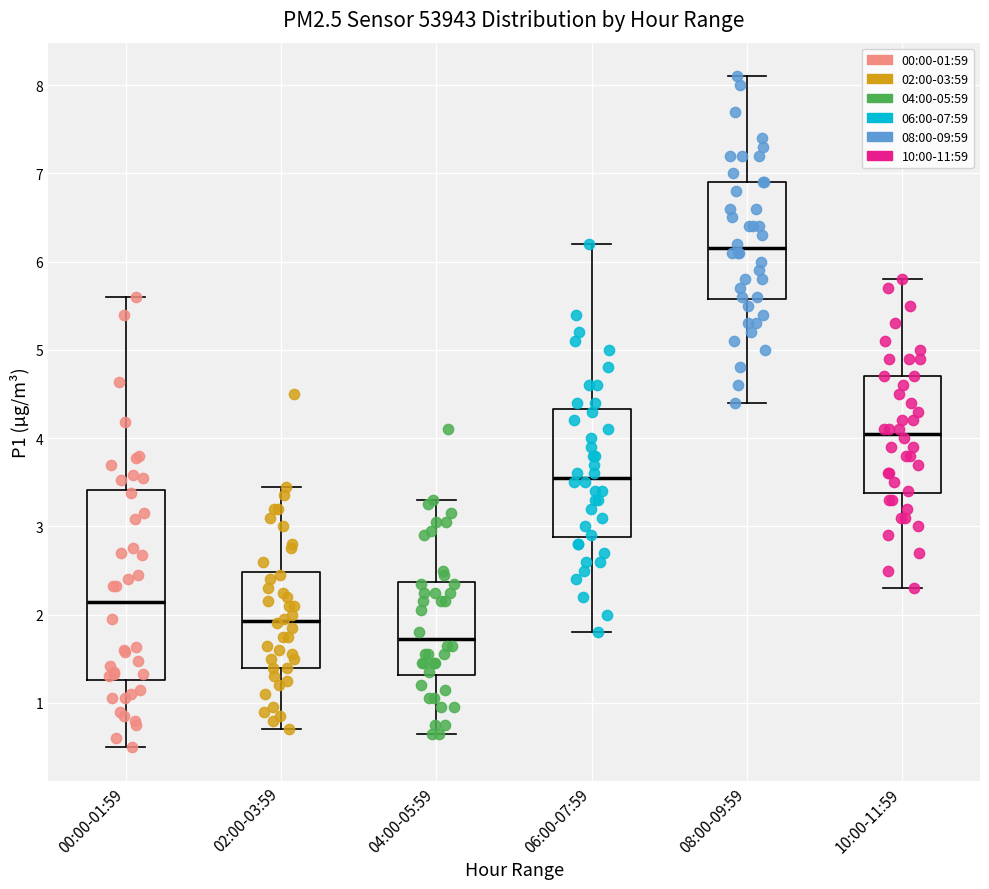

Comparing the boxes themselves (not the whiskers), which one is the tallest?

00:00-01:59